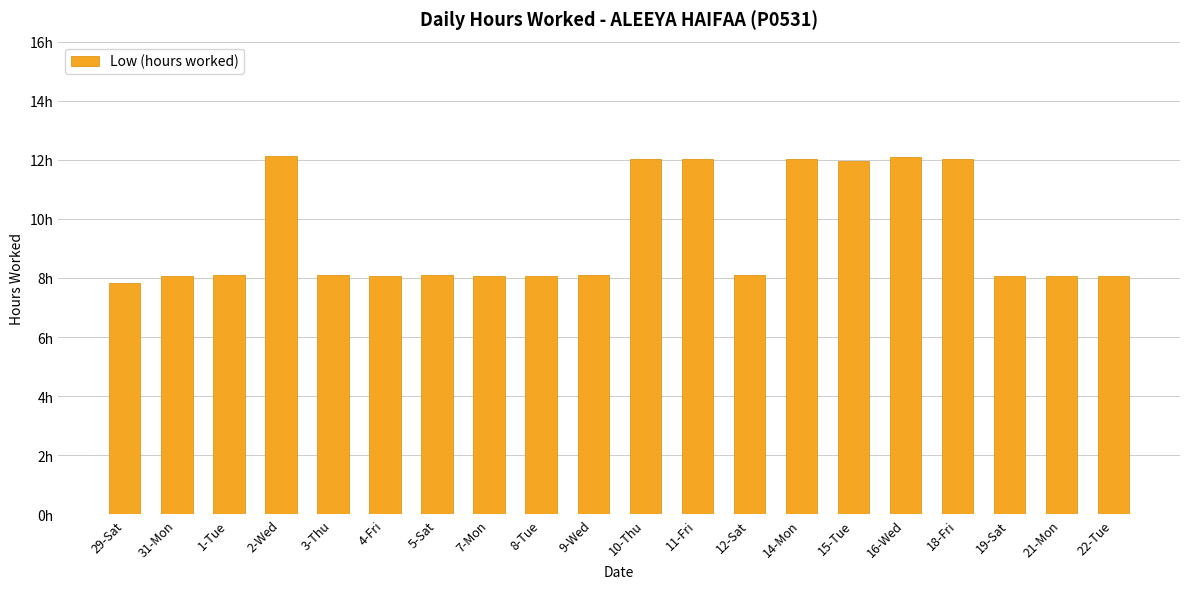

Is it true that the value at 18-Fri is 12.0?

True